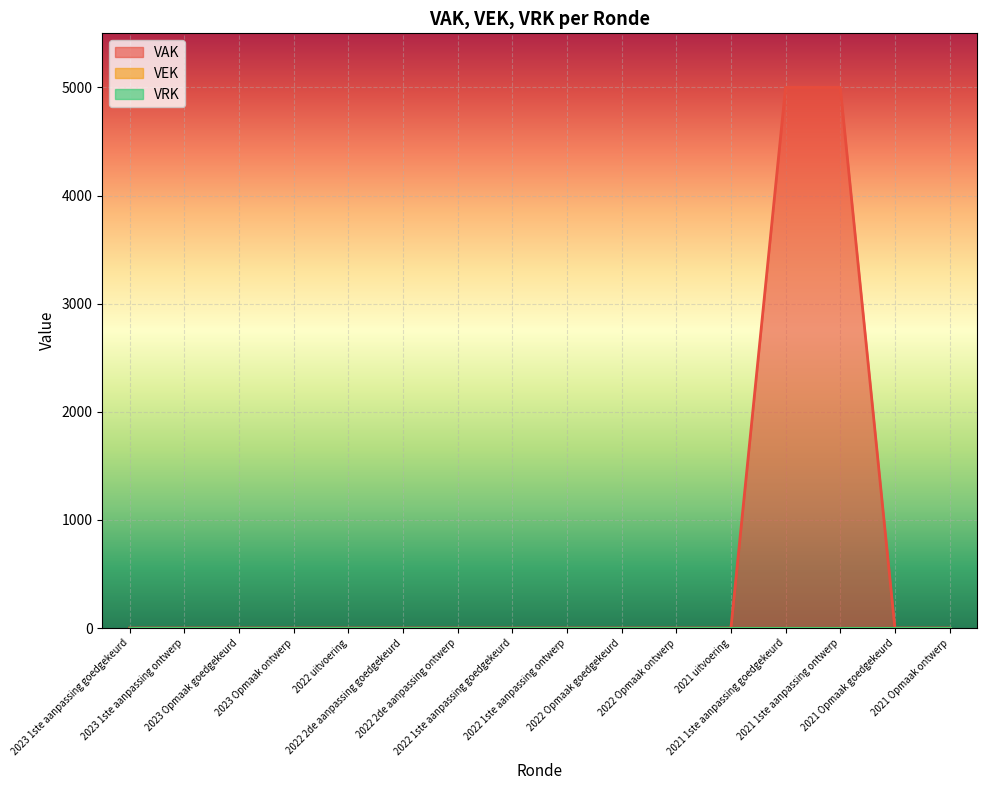

What is the sum of all VAK values?

10000